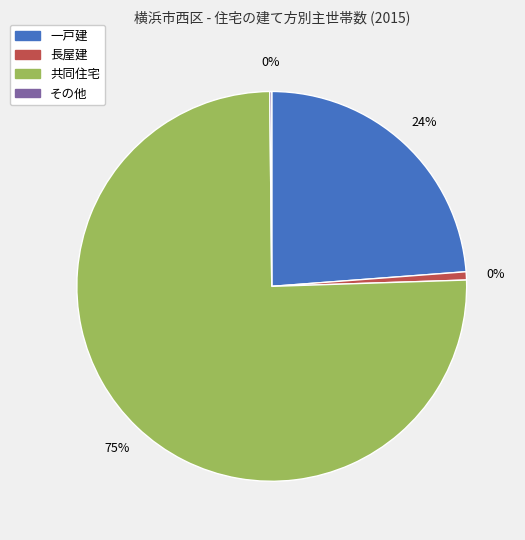

Combined, do 長屋建 and 一戸建 account for over 50%?

No